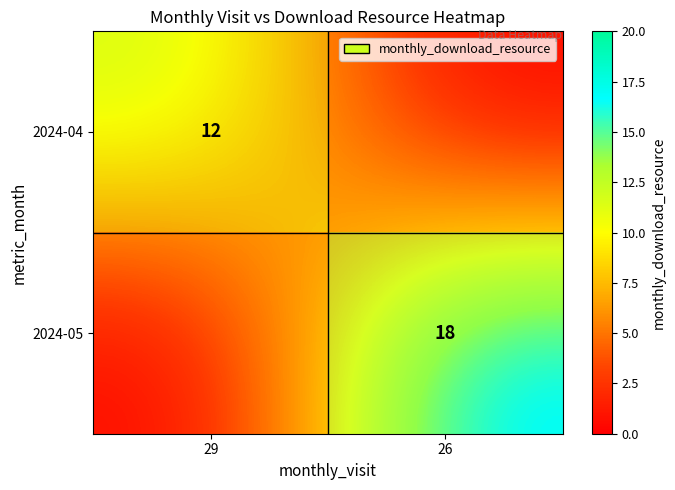

What is the maximum value shown in the chart?

18